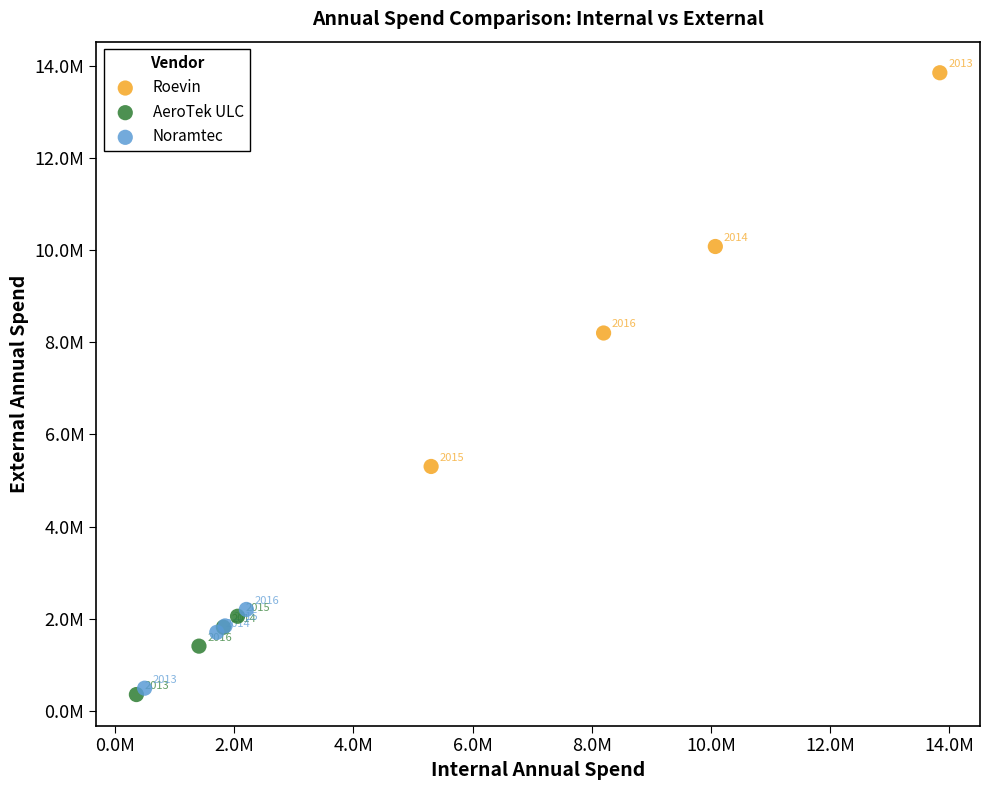

Which series reaches the maximum Y coordinate?

Roevin